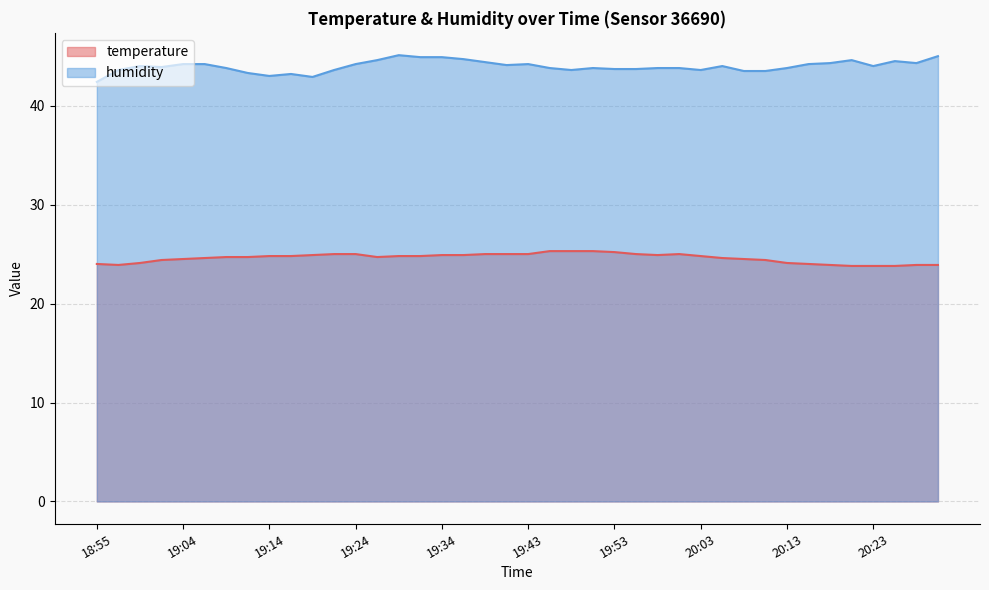

What is the value of the temperature point at the 34th from the left?

24.0